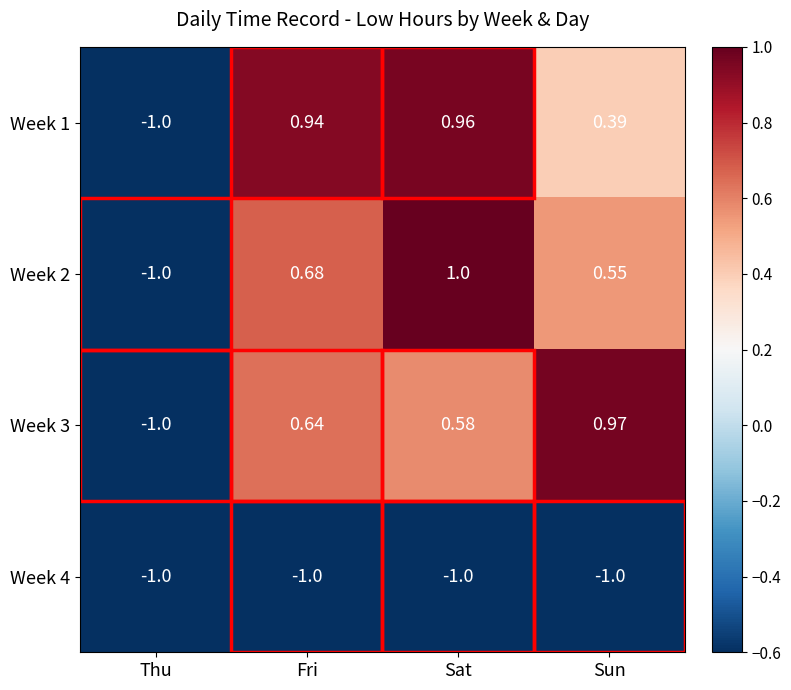

Rank the categories by Week 3 value from lowest to highest.

Thu, Sat, Fri, Sun